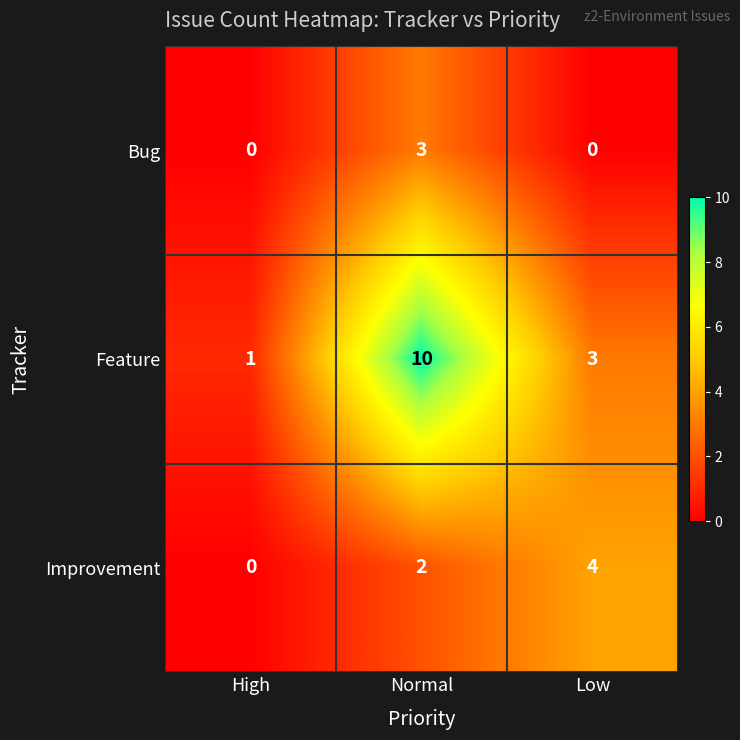

Where is Improvement nearest to the value 2?

Normal